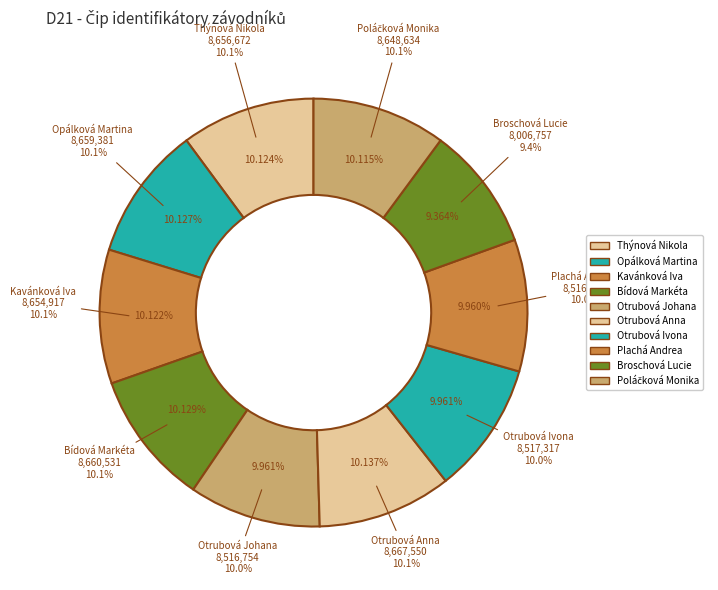

What percentage is the Broschová Lucie slice, to the nearest percent?

9%